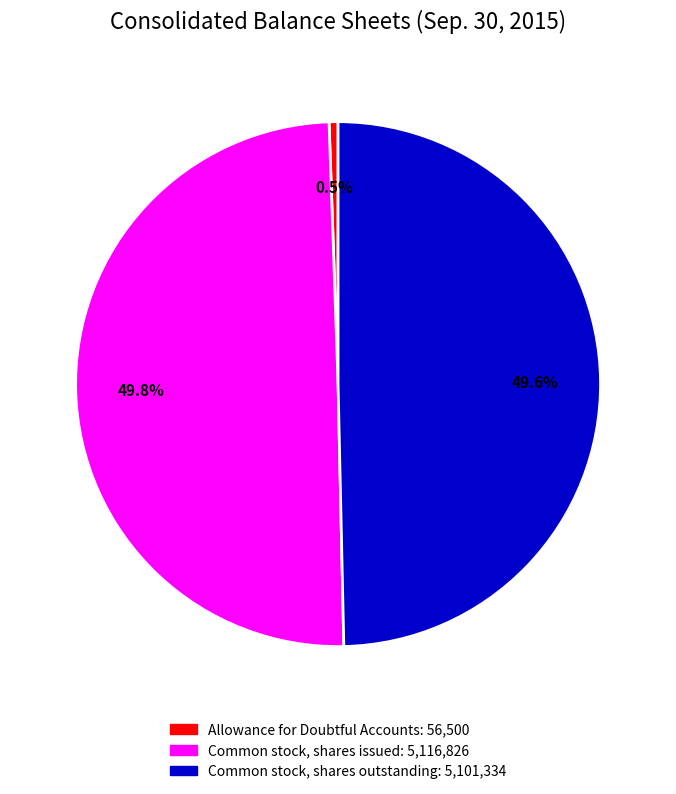

Count the number of slices in the pie.

3